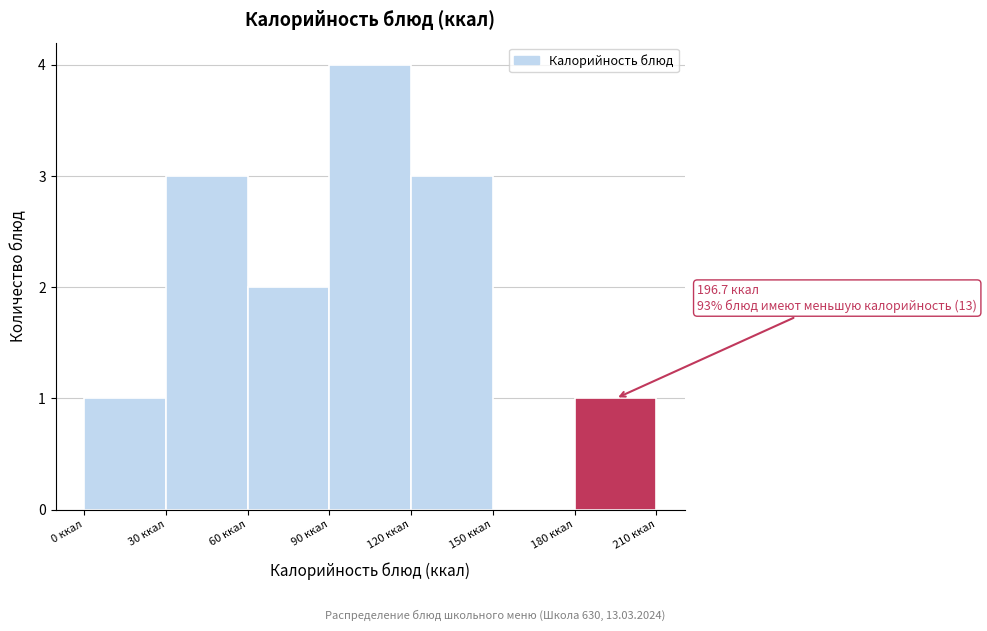

Which range on the x-axis has the tallest bar?

90 to 120